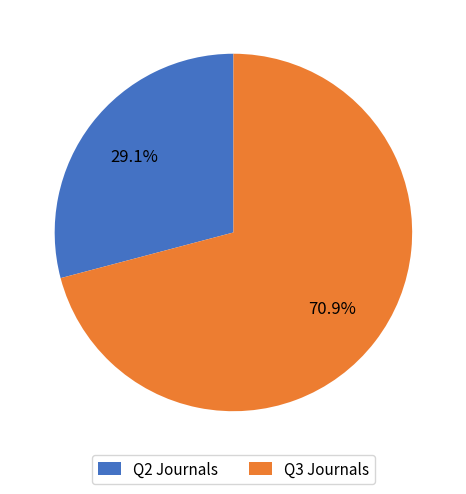

What percentage is NOT represented by Q3 Journals?

29.1%